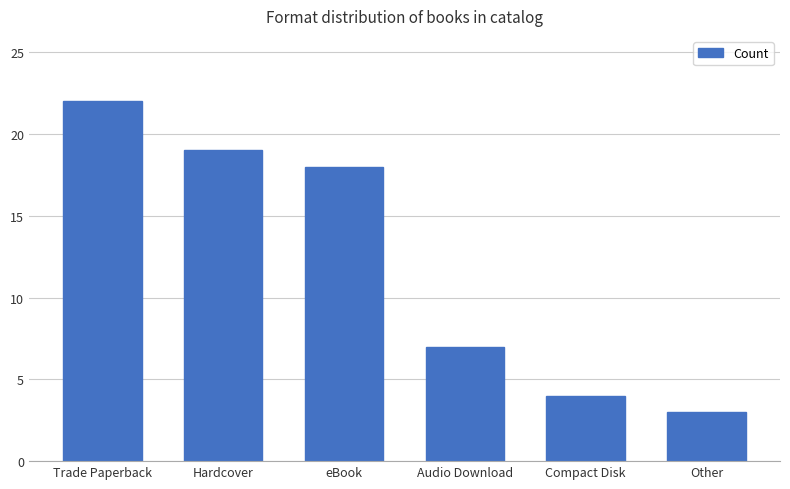

At which category does the chart reach its minimum across all series?

Other